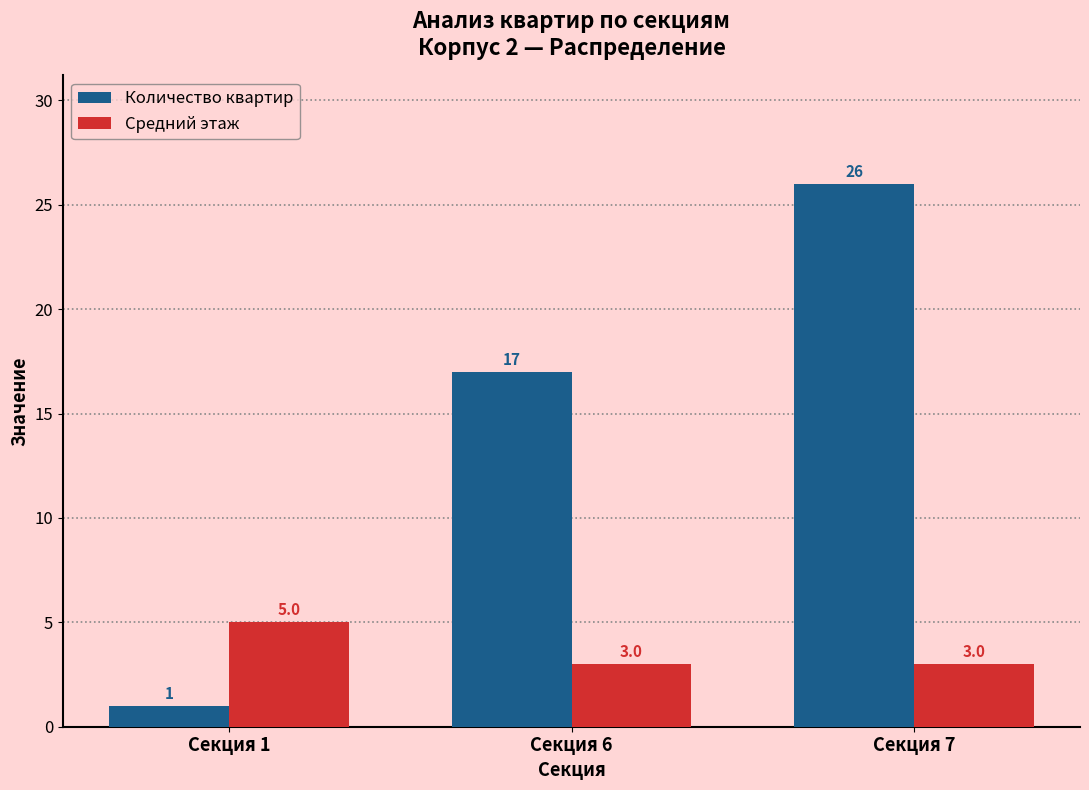

Which series has the largest total across all categories?

Количество квартир